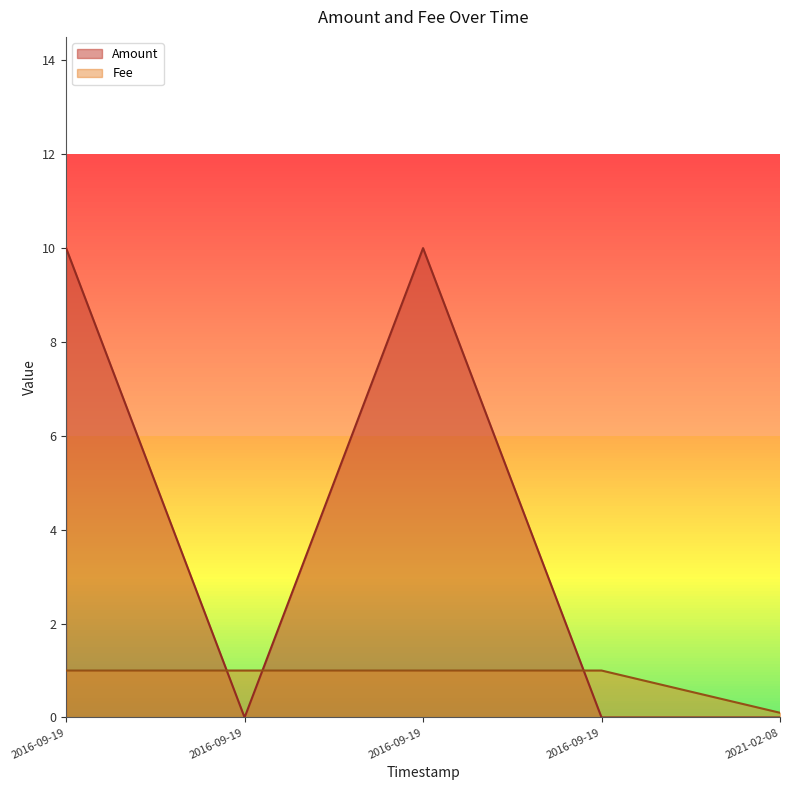

How many lines are shown in the chart?

2